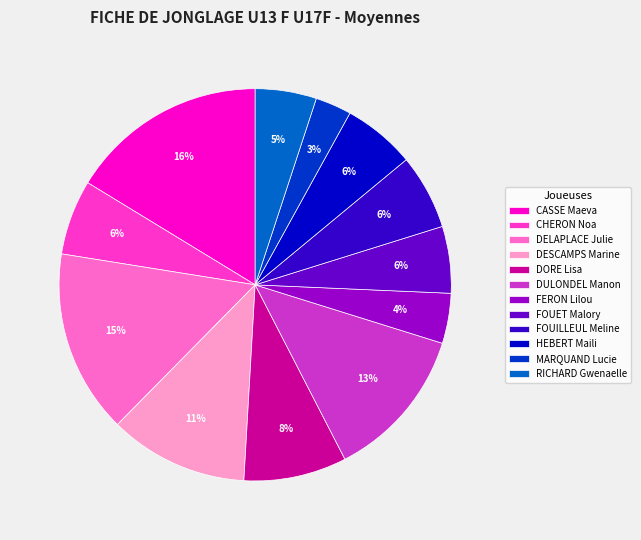

Does DESCAMPS Marine represent more than half of the total?

No